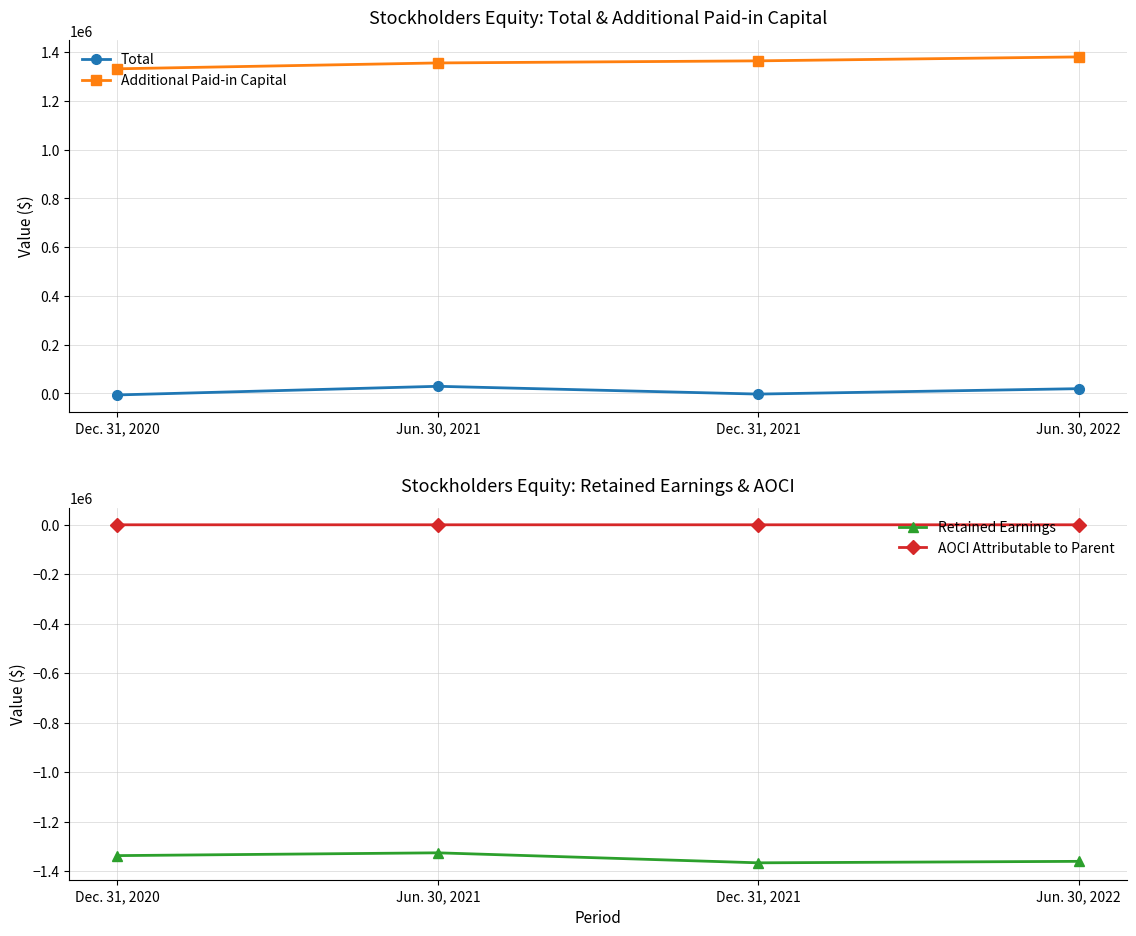

Which label corresponds to the smallest value in the chart?

Dec. 31, 2021